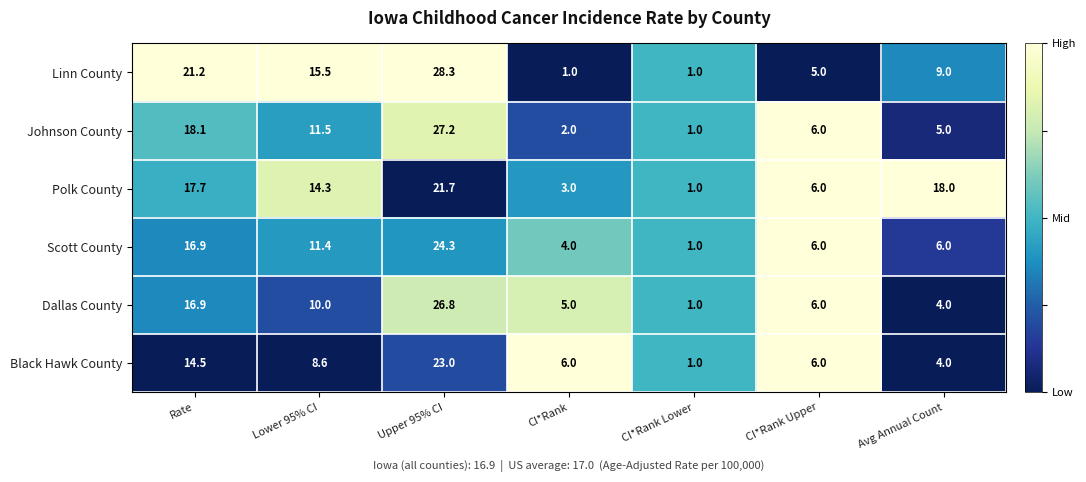

Which series has the largest range (max minus min)?

Linn County